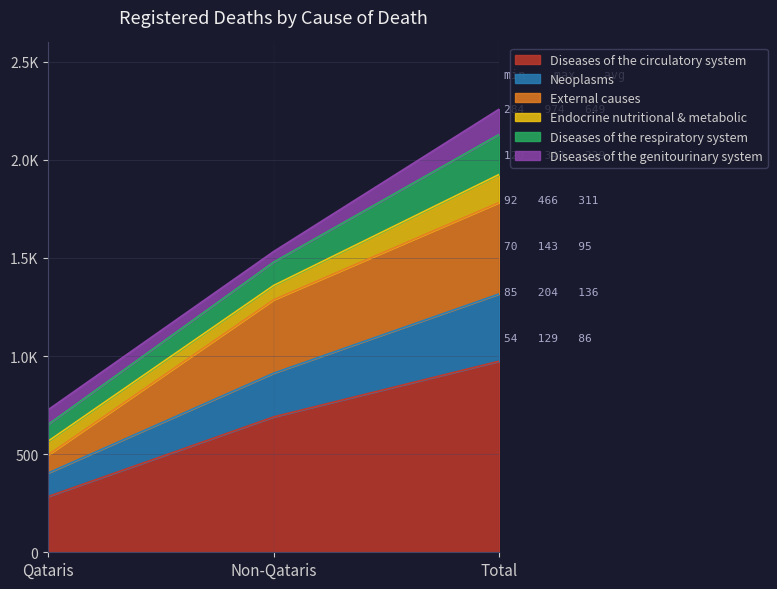

What are all the series names shown in the legend?

Diseases of the circulatory system, Neoplasms, External causes, Endocrine nutritional & metabolic, Diseases of the respiratory system, Diseases of the genitourinary system